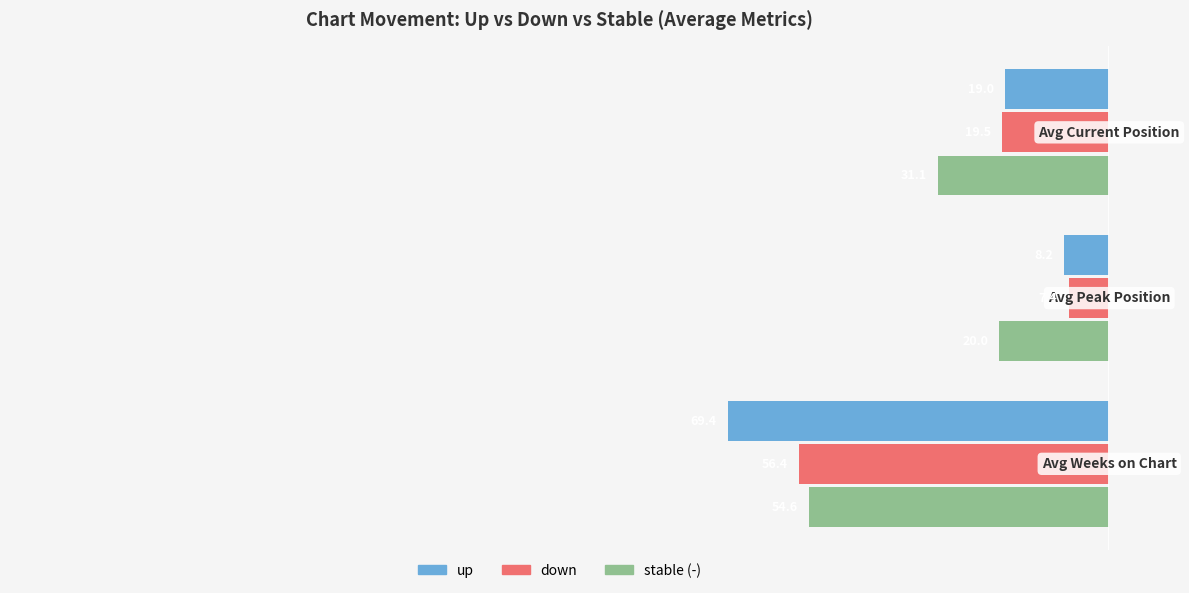

What is the value of the up bar at the 1st from the left?

-69.4